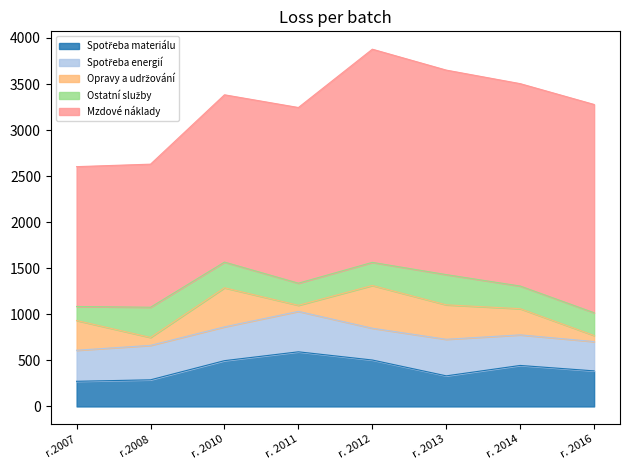

Where do Opravy a udržování and Spotřeba materiálu first cross each other?

r.2007 and r.2008